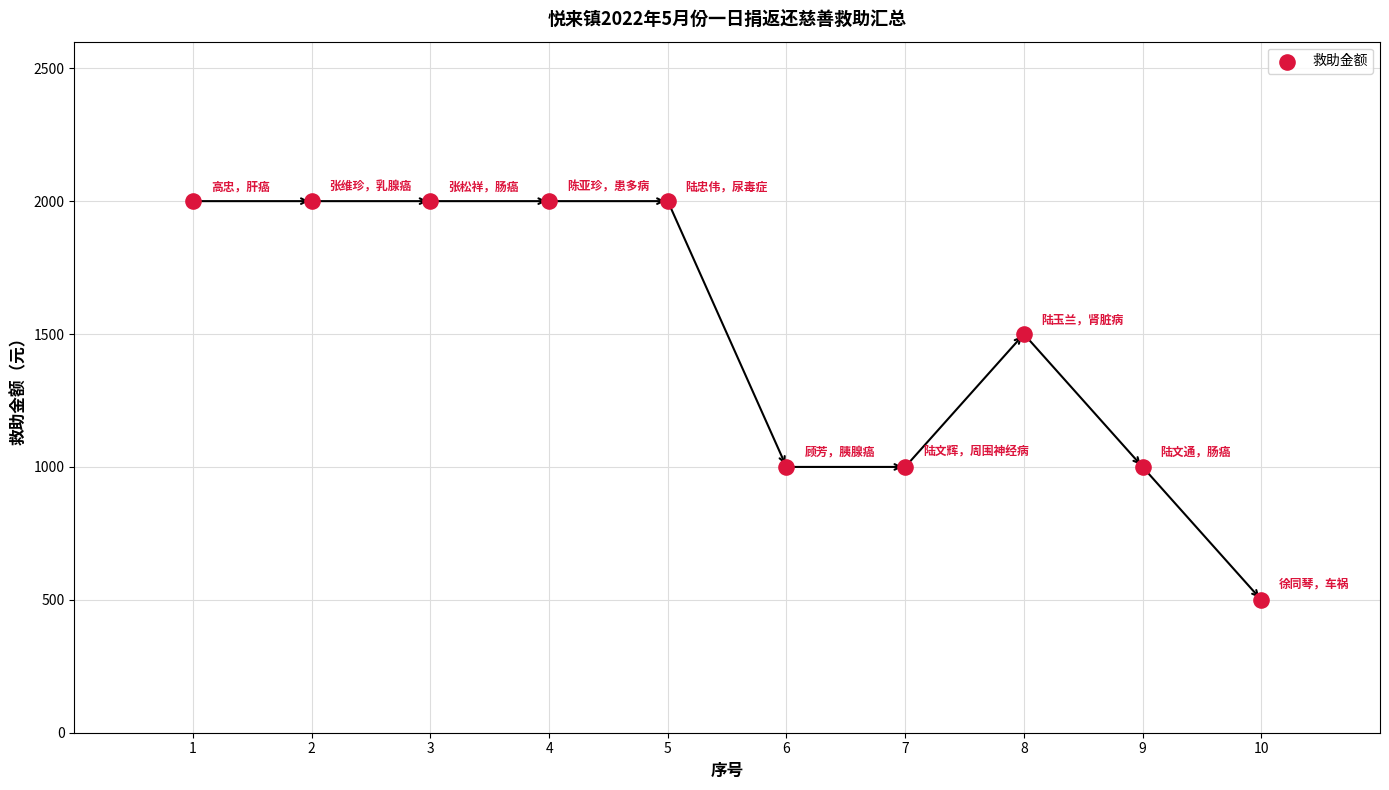

What is the average Y value?

1500